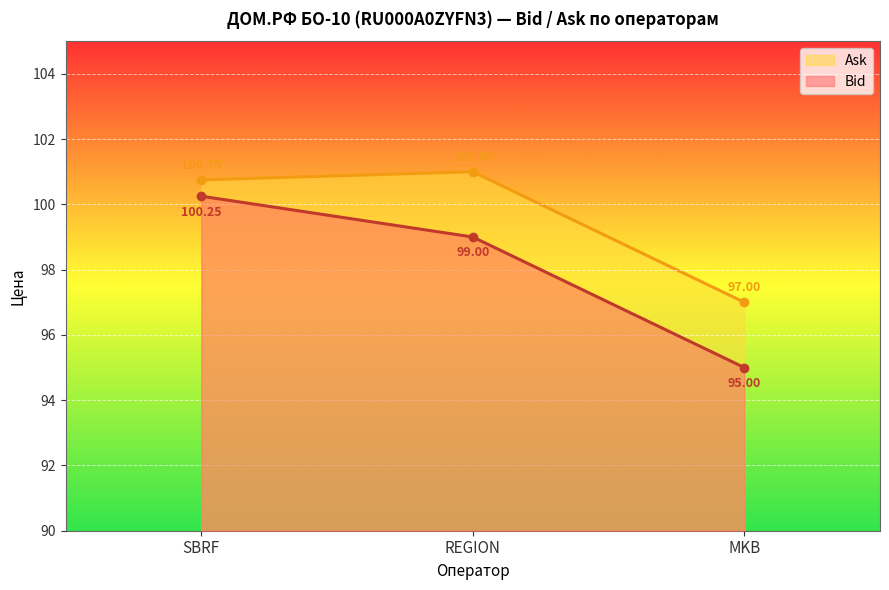

How many lines are shown in the chart?

2